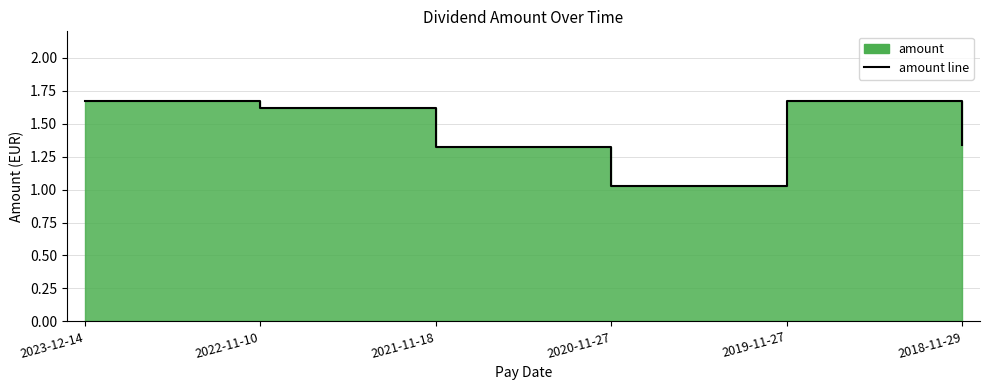

Between 2022-11-10 and 2020-11-27, which is larger?

2022-11-10